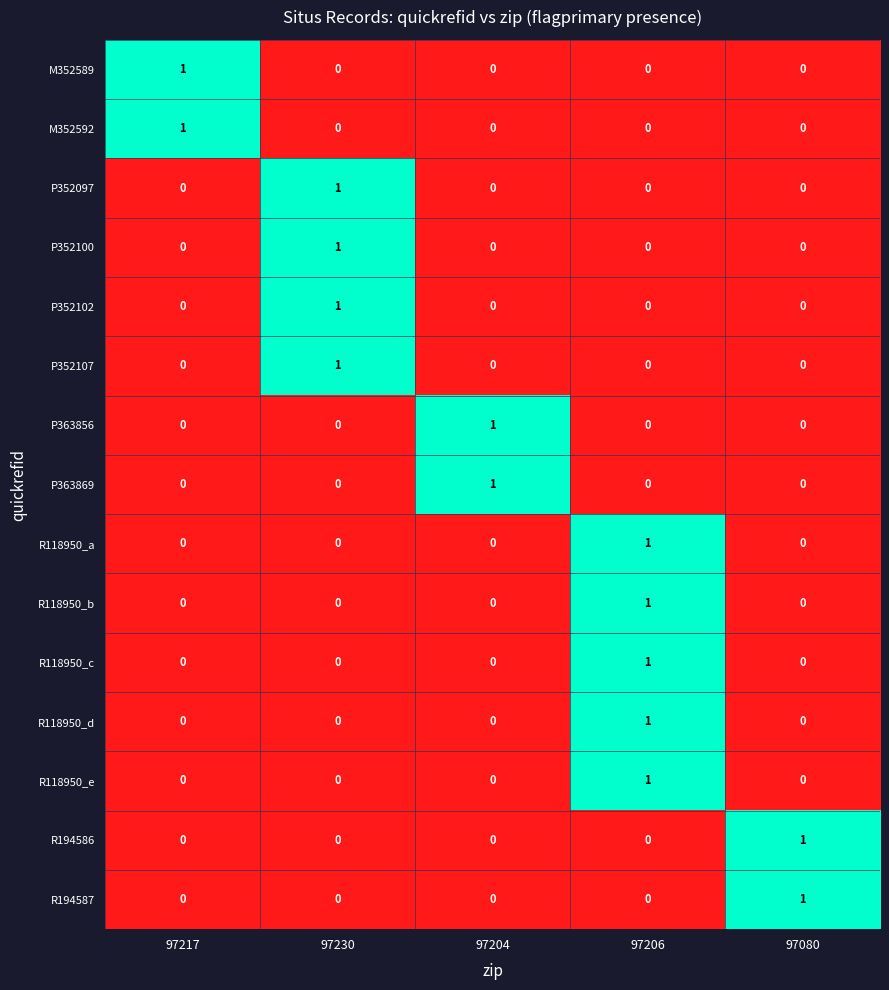

At how many categories does at least one series exceed 0?

5